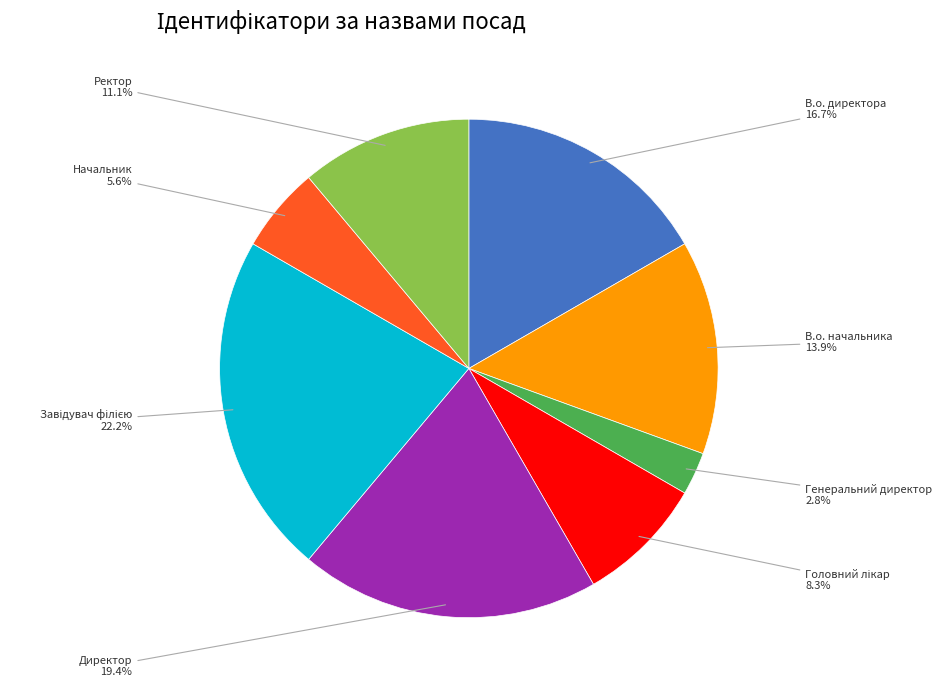

How much of the chart is everything except В.о. начальника?

86.1%